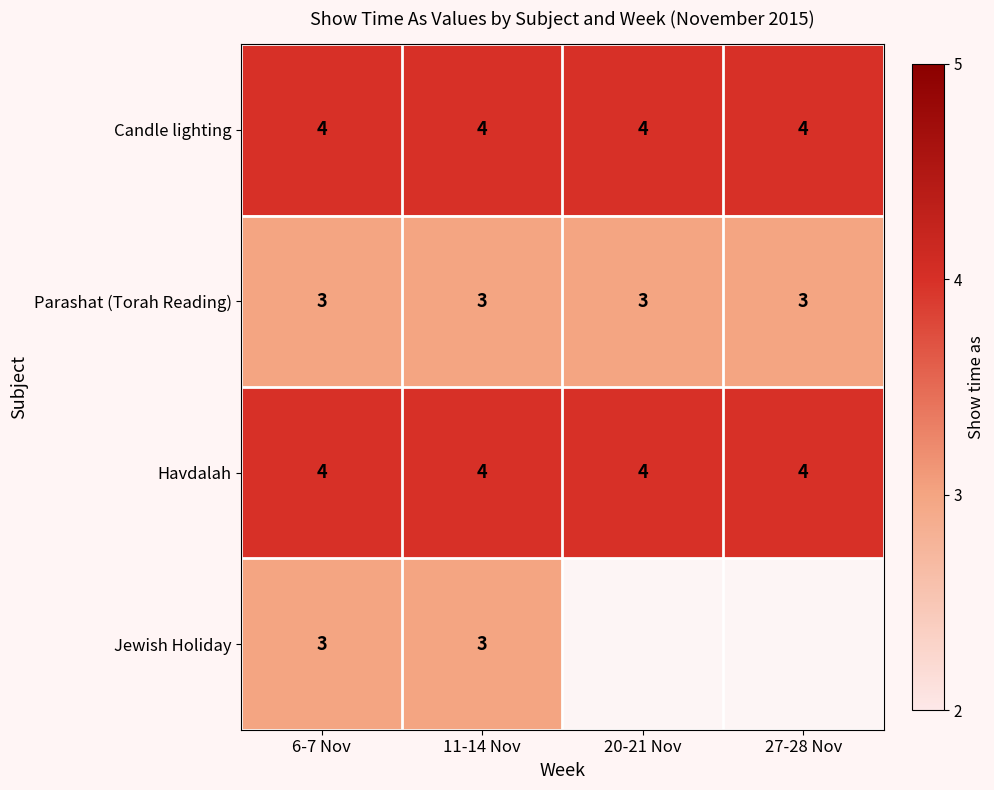

How many distinct data groups are displayed?

4